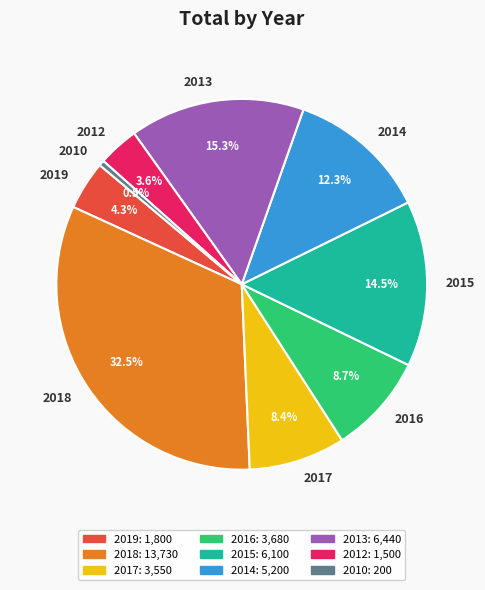

True or false: 2013 accounts for 15% of the total.

True